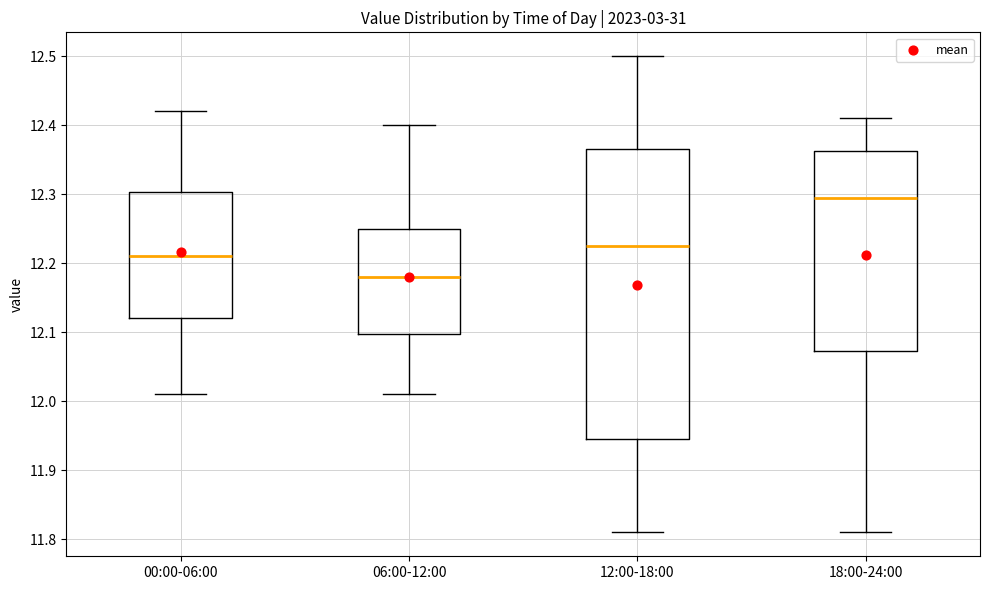

Reading left to right, read every box against the y-axis: the position of its median line, the range the box covers, and the ends of its whiskers. The values are not printed on the chart, so give them approximately, as read against the axis.

00:00-06:00: median 12.21, box 12.12 to 12.30, whiskers 12.01 to 12.42
06:00-12:00: median 12.18, box 12.10 to 12.25, whiskers 12.01 to 12.40
12:00-18:00: median 12.23, box 11.95 to 12.37, whiskers 11.81 to 12.50
18:00-24:00: median 12.30, box 12.07 to 12.36, whiskers 11.81 to 12.41